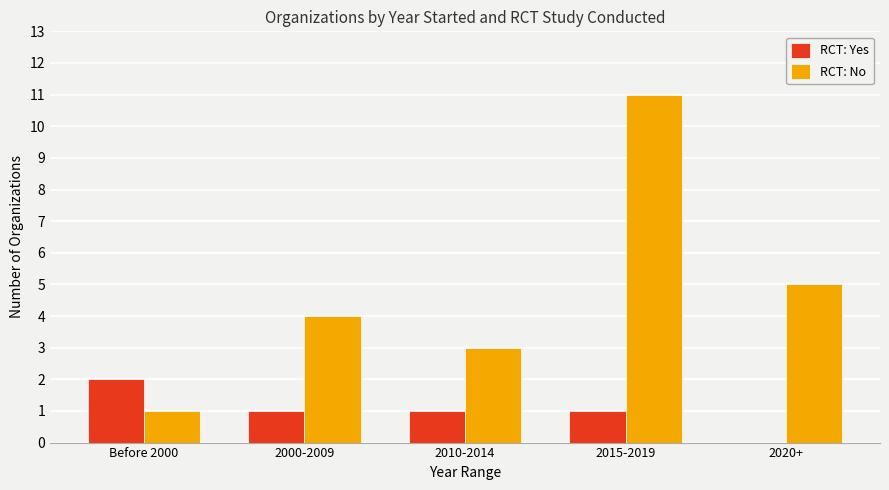

Are the bars grouped side by side (vs. stacked)?

Yes